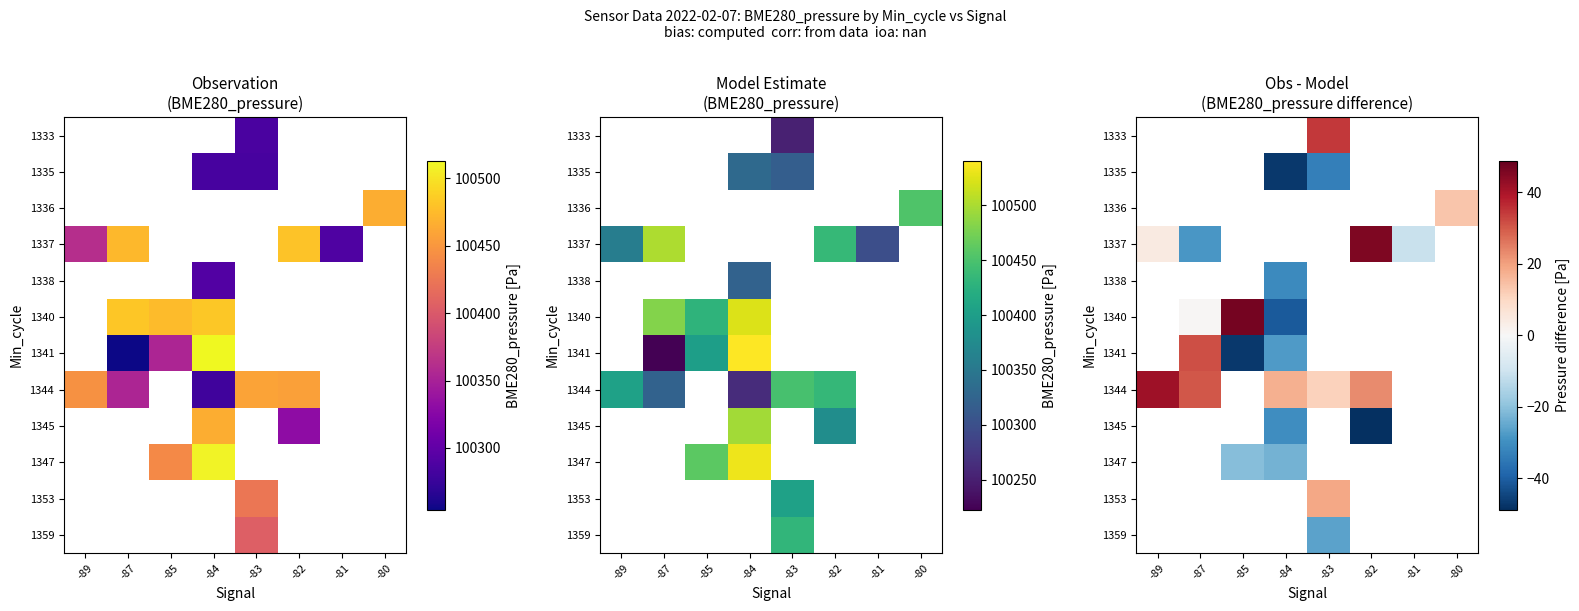

Is it true that 1340 equals 0.2 at -87?

False